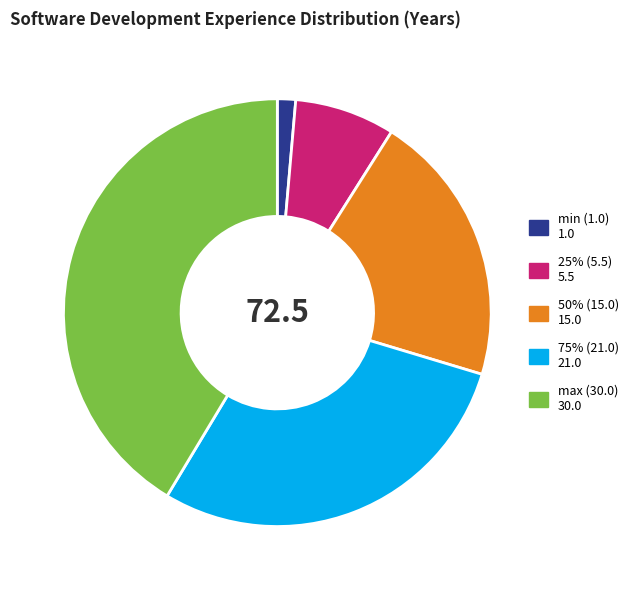

Does any single category account for the majority?

No